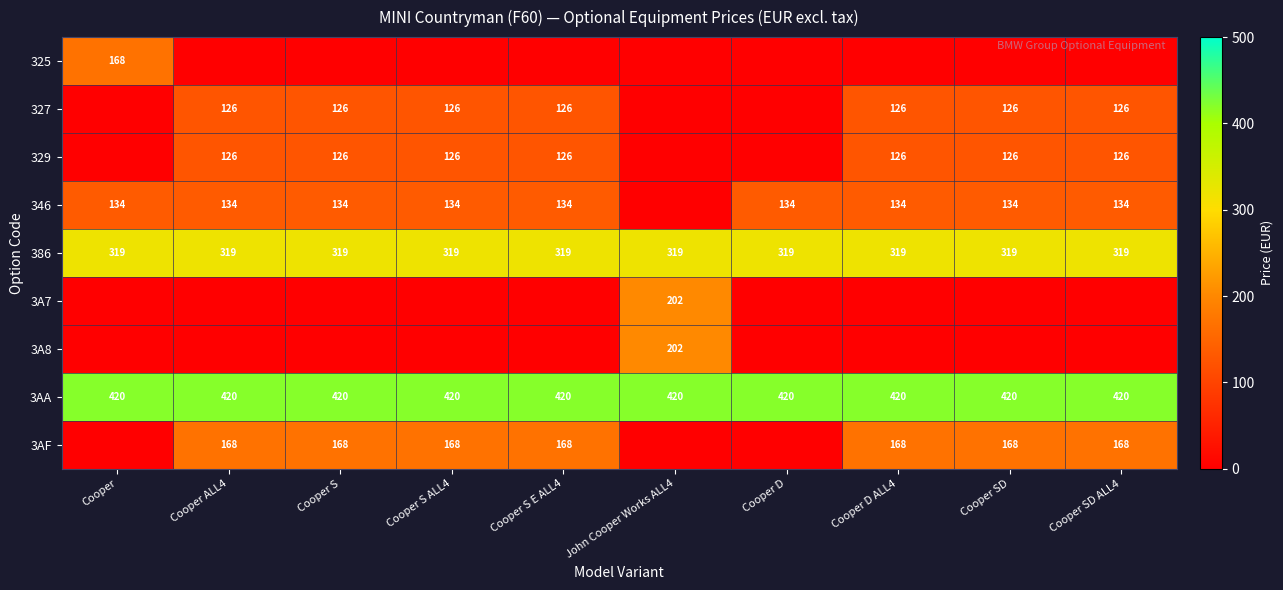

Is the value of 3AA at Cooper S greater than the value of 3AF at Cooper SD ALL4?

Yes